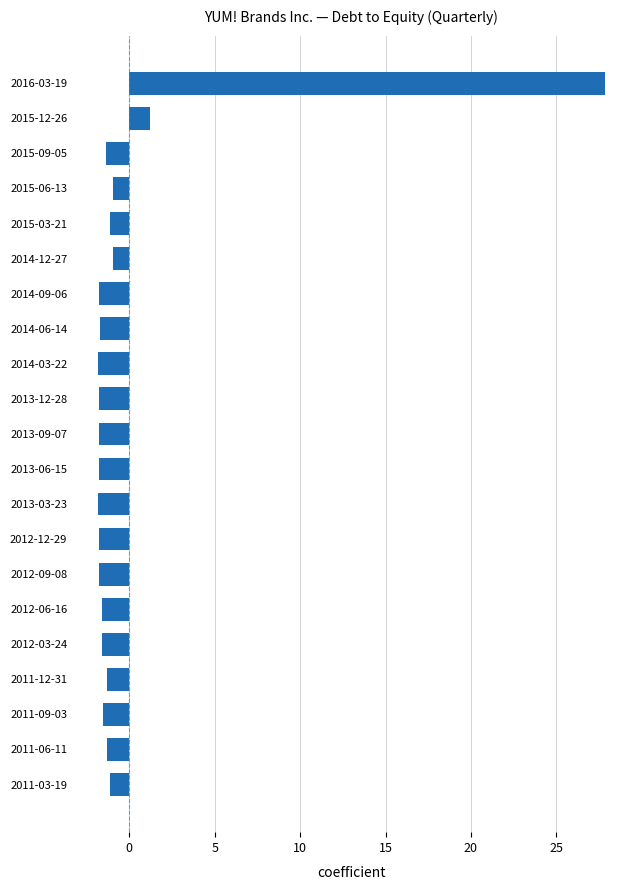

At which label is the value closest to 12?

2015-12-26